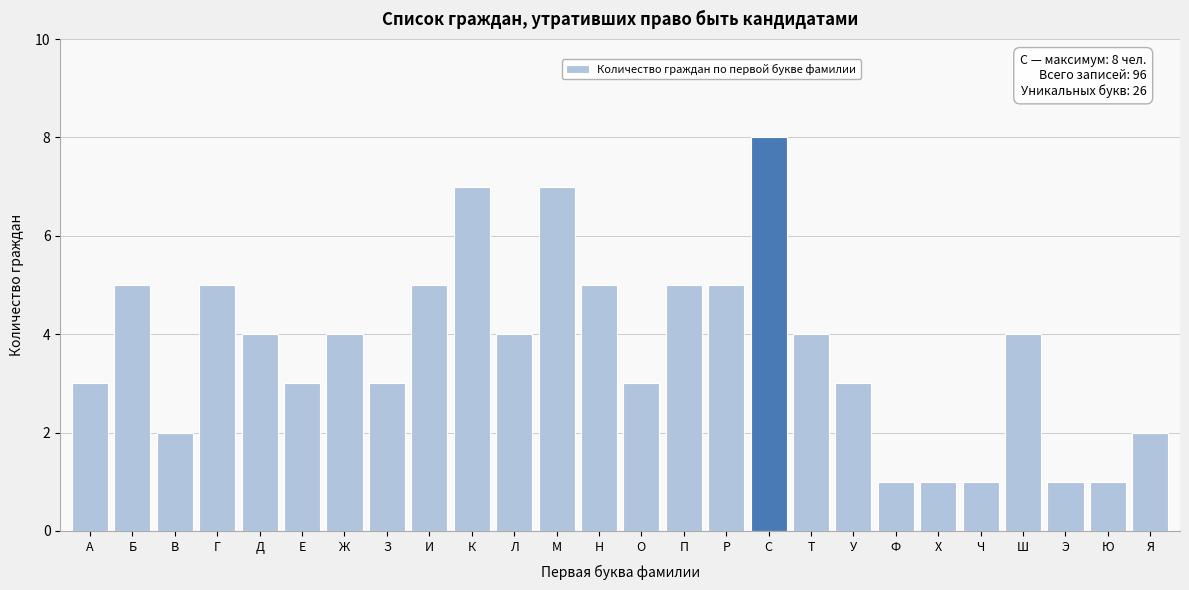

Reading left to right, extract all data points from this chart.

3	5	2	5	4	3	4	3	5	7	4	7	5	3	5	5	8	4	3	1	1	1	4	1	1	2